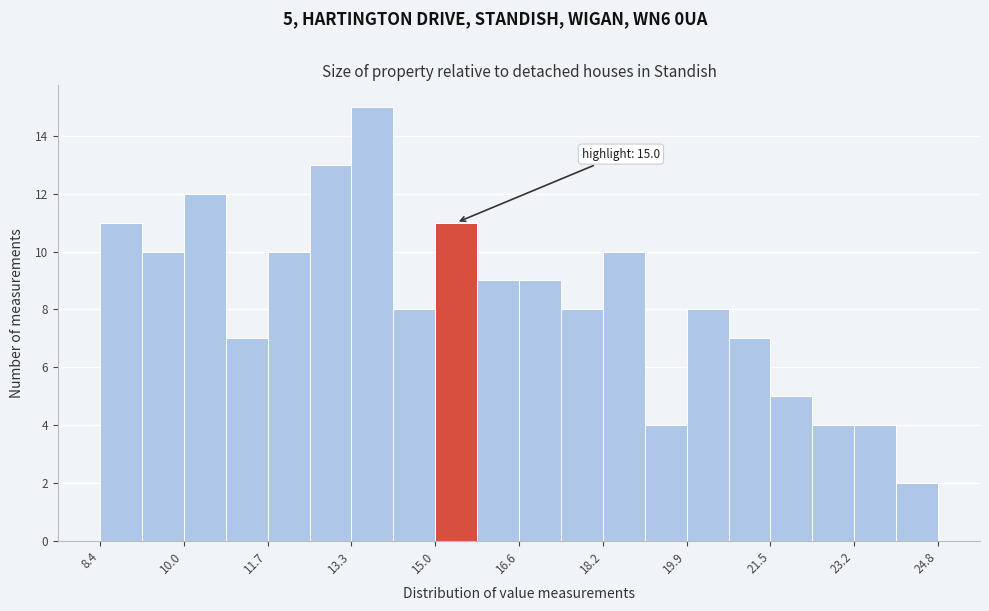

Over which range of the x-axis is the bar tallest?

13.4 to 14.2